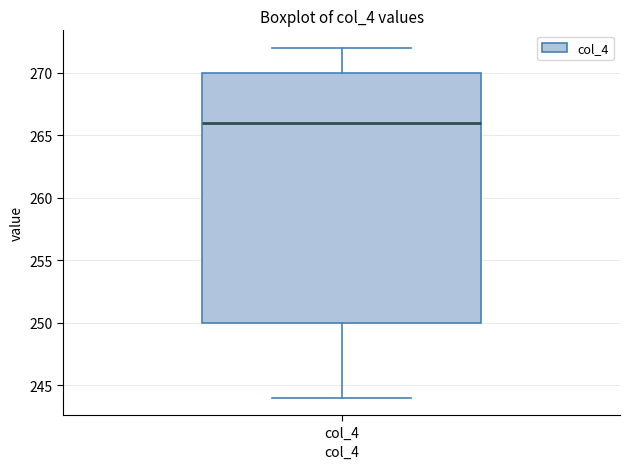

Read this box plot against the y-axis: the position of the median line, the range covered by the box, and the ends of both whiskers. The values are not printed on the chart, so give them approximately, as read against the axis.

median 266, box 250 to 270, whiskers 244 to 272